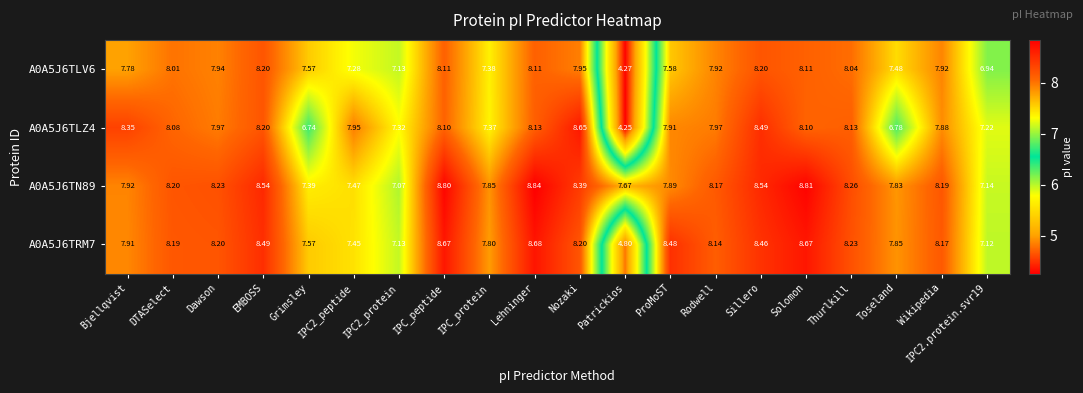

How many data points does each series have?

20